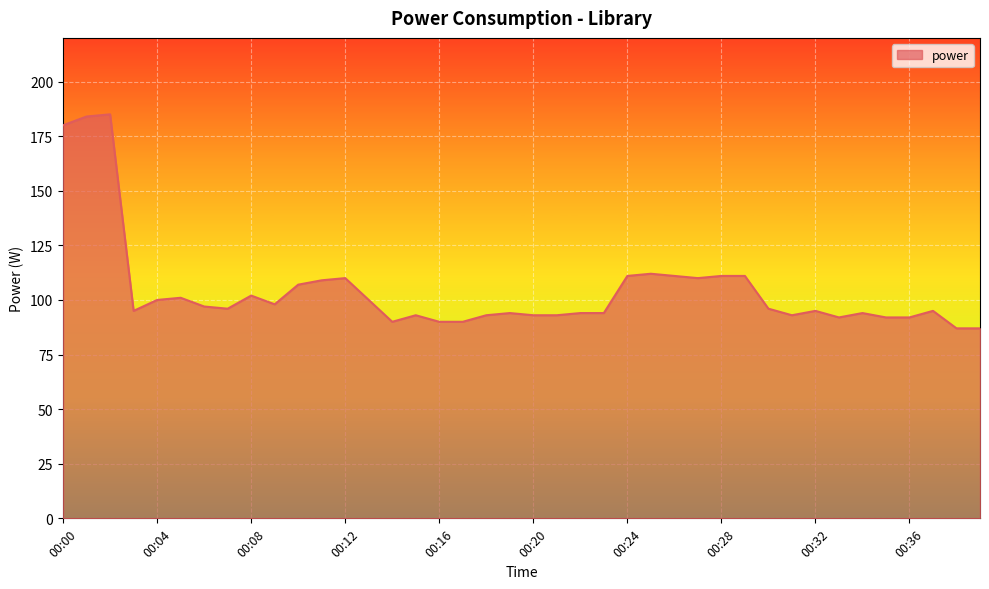

What is the maximum value shown in the chart?

185